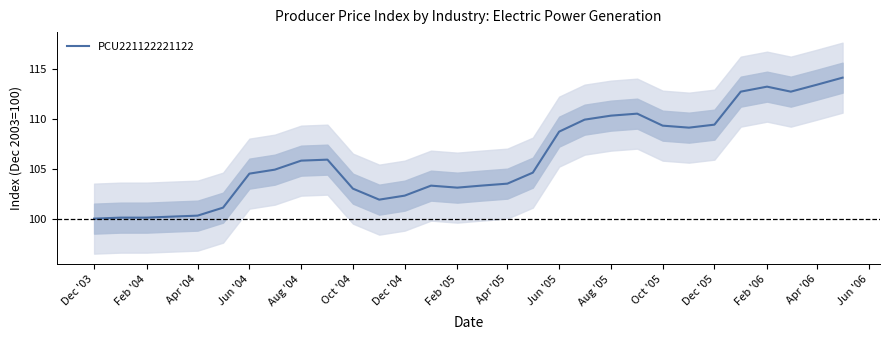

What is the sum of all values?

3181.2